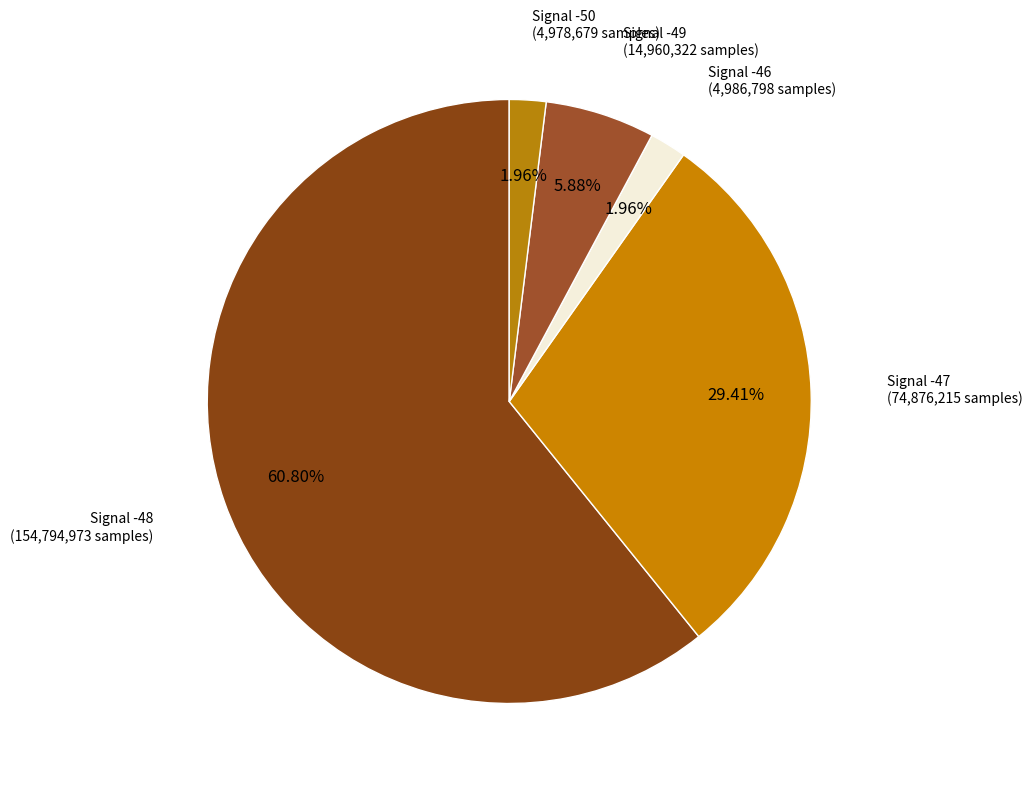

How many segments does this pie chart have?

5